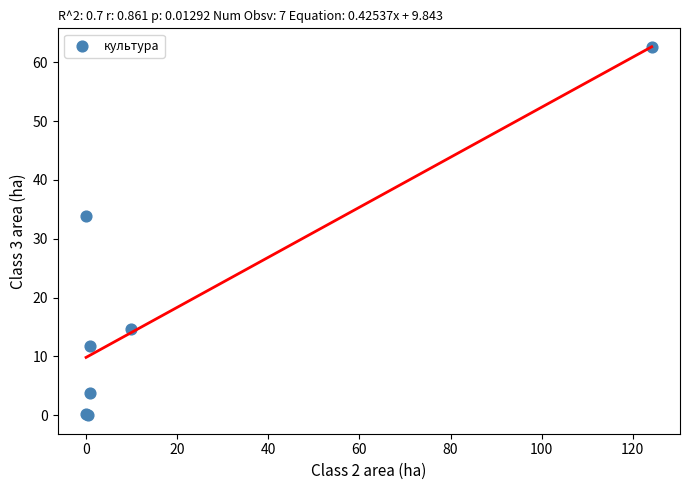

What Y value in the scatter plot is closest to 31?

33.9